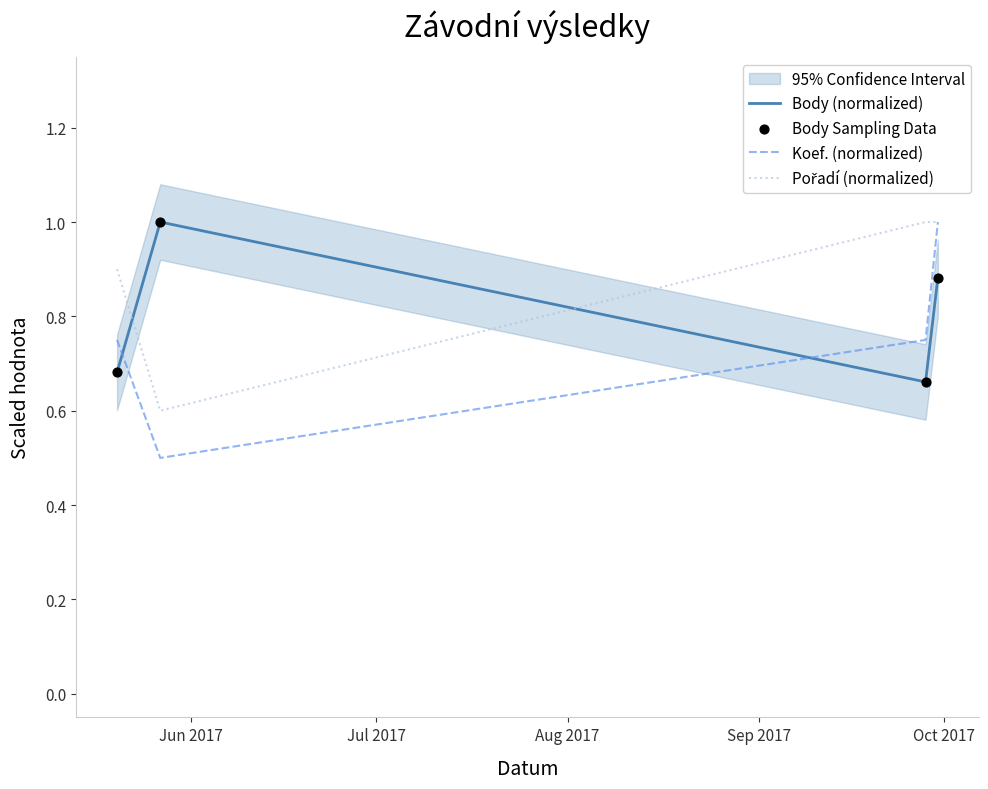

Which series has the widest spread of Y values?

Koef. (normalized)